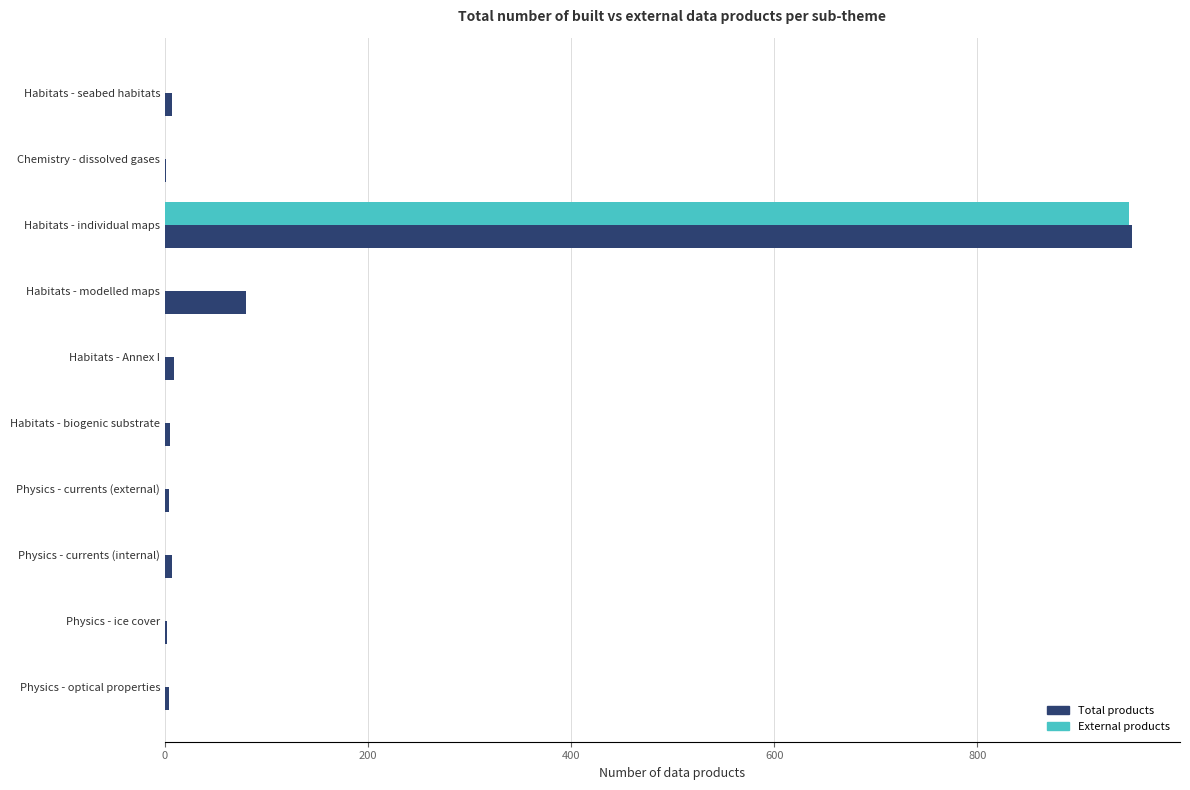

What are all the series names shown in the legend?

Total products, External products